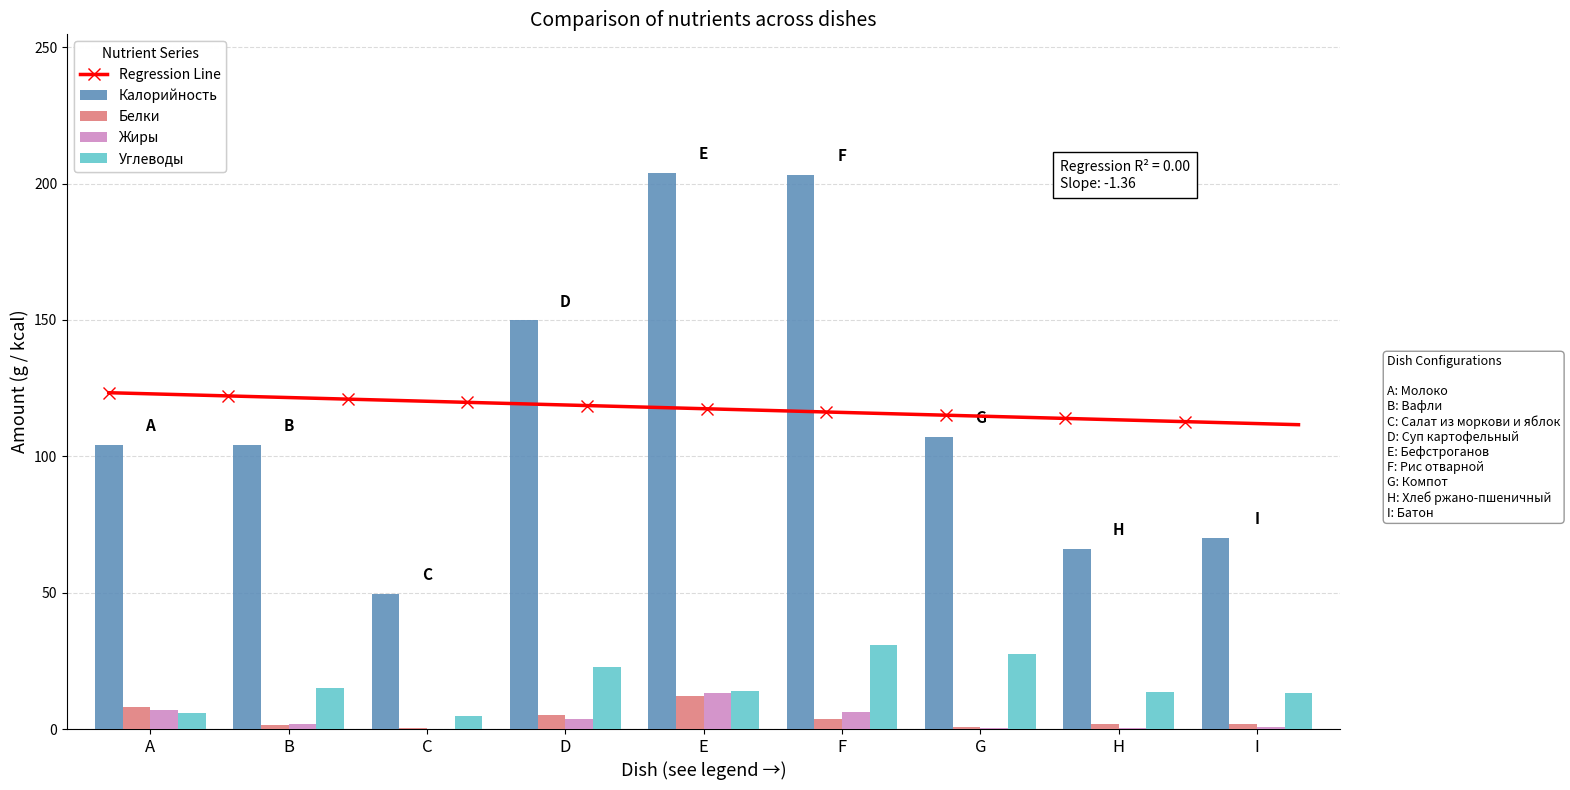

What is the minimum value for Жиры?

0.1